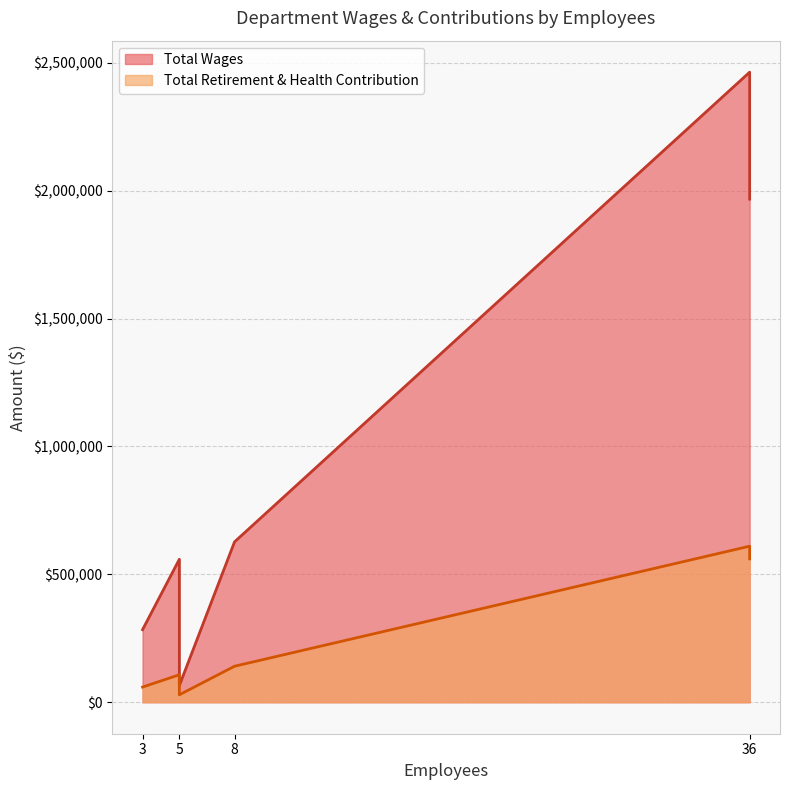

What are all the series names shown in the legend?

Total Wages, Total Retirement & Health Contribution